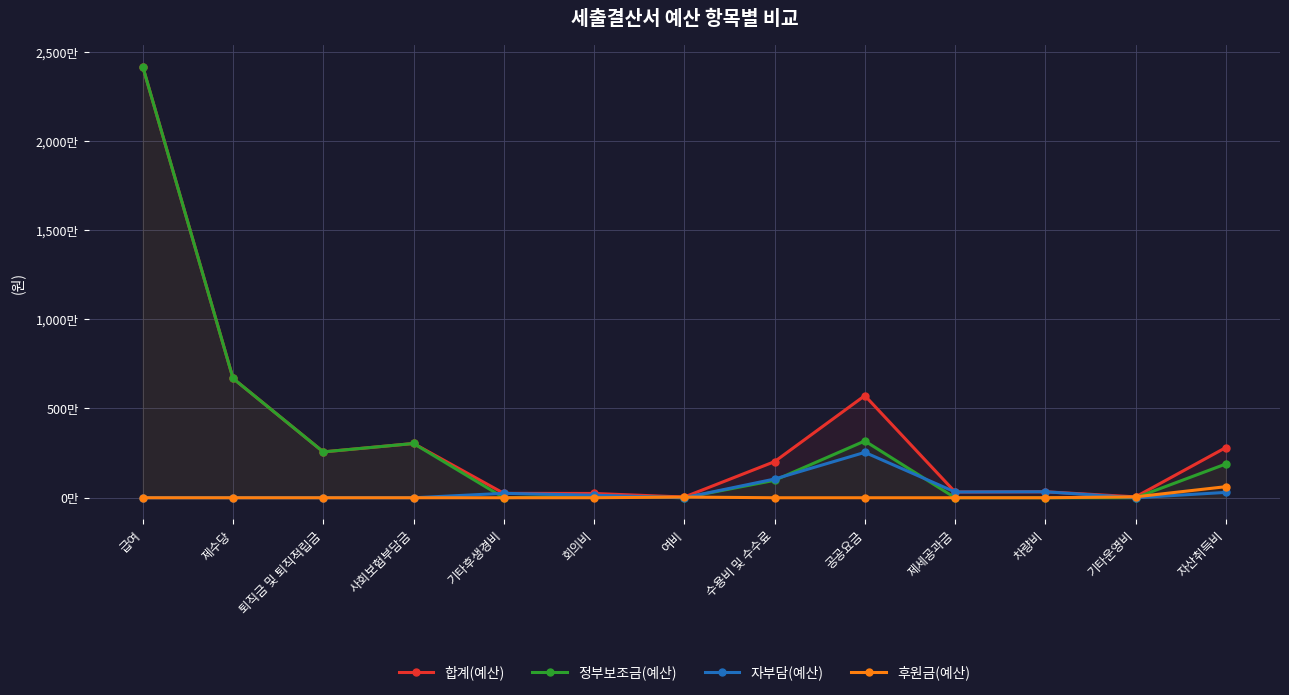

Rank the categories by 자부담(예산) value from lowest to highest.

급여, 제수당, 퇴직금 및 퇴직적립금, 사회보험부담금, 여비, 기타운영비, 회의비, 기타후생경비, 자산취득비, 제세공과금, 차량비, 수용비 및 수수료, 공공요금